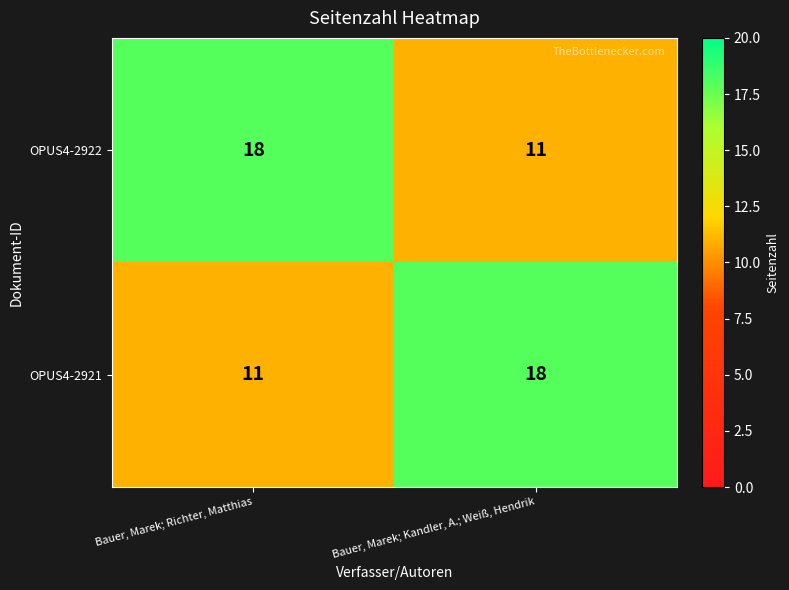

What is the sum of the OPUS4-2921 values at Bauer, Marek; Richter, Matthias and Bauer, Marek; Kandler, A.; Weiß, Hendrik?

29